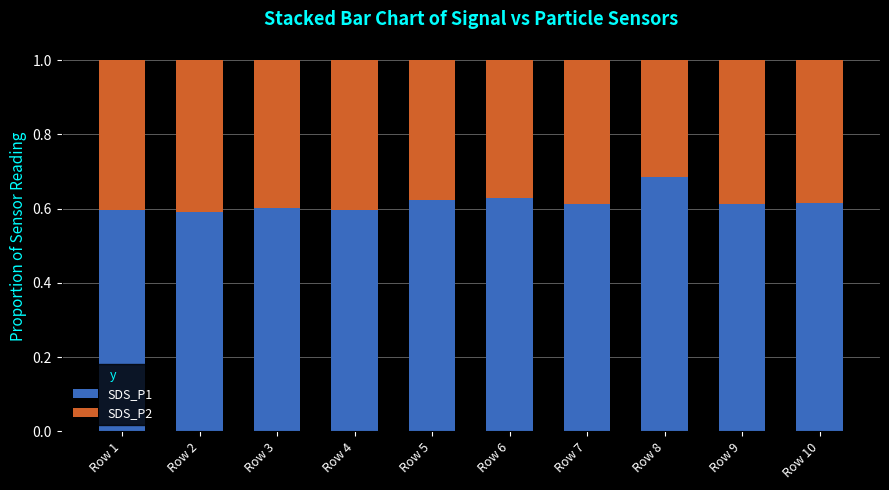

What is the total value across all series at Row 6?

1.0